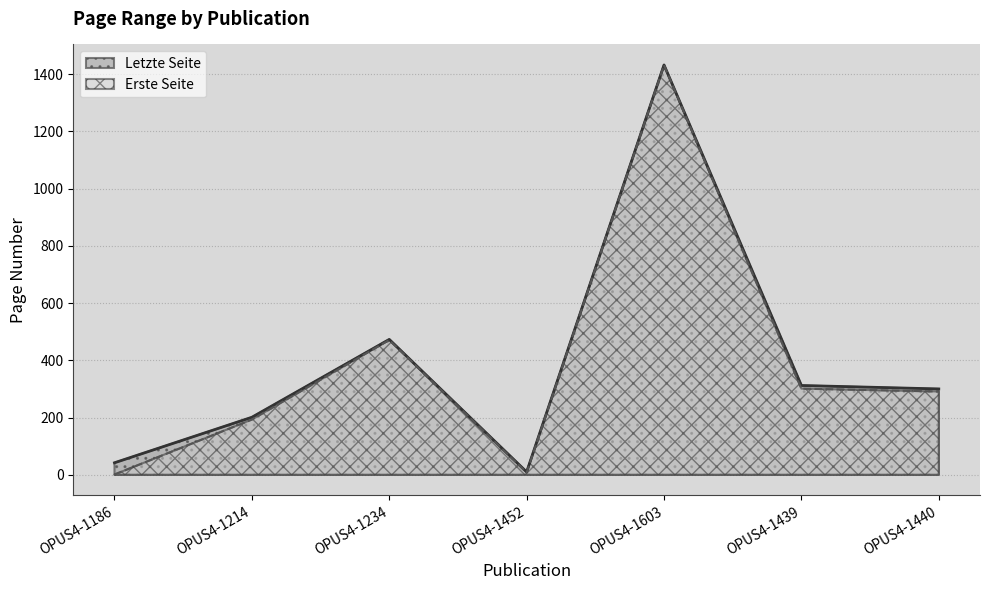

What is the label of the 6th point from the left?

OPUS4-1439